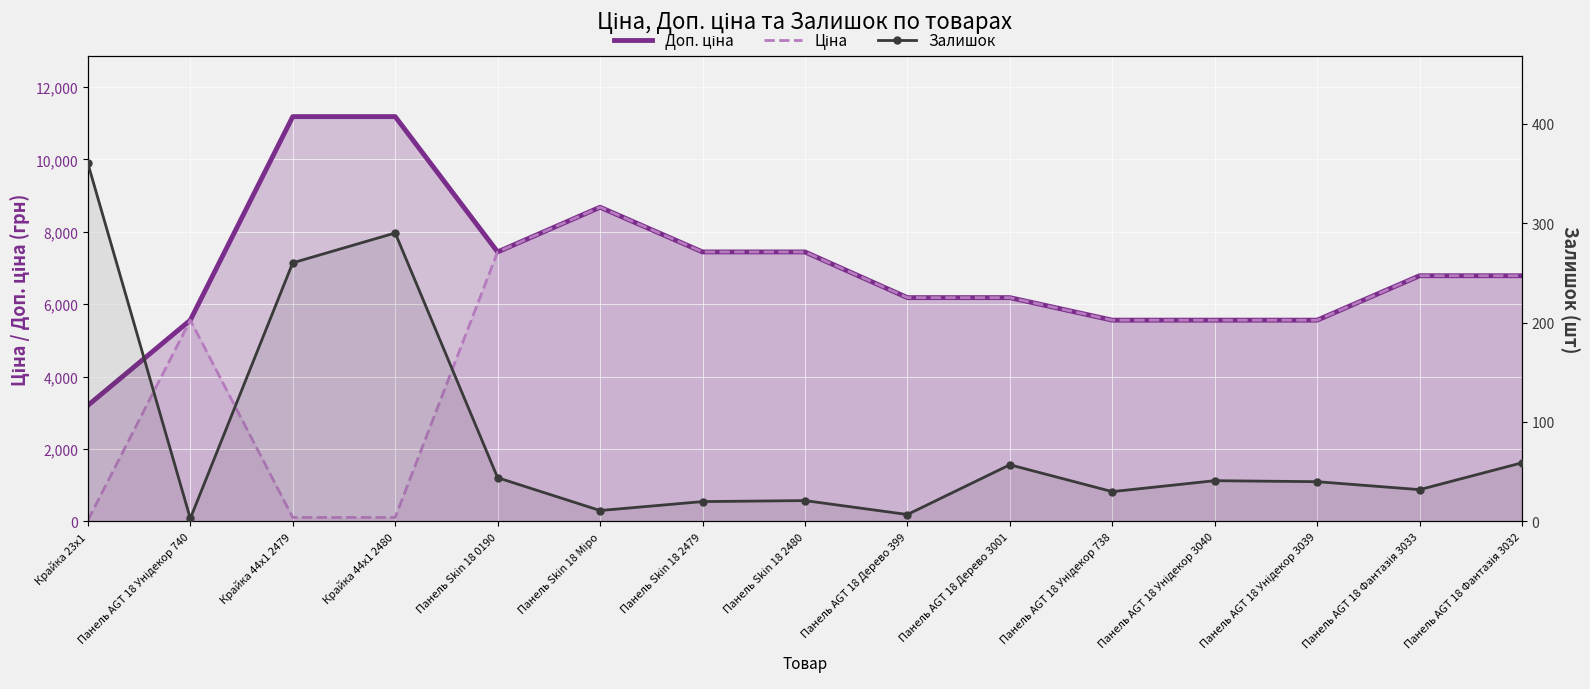

Rank the series by their average value, from highest to lowest.

Доп. ціна, Ціна, Залишок